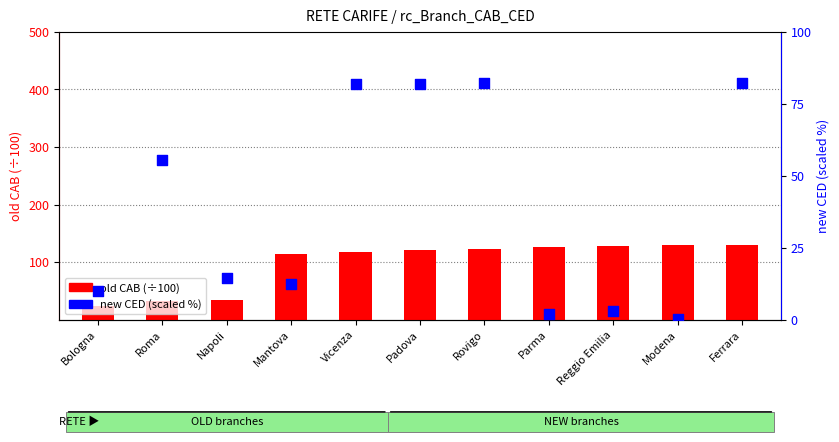

What are all the series names shown in the legend?

old CAB (÷100), new CED (scaled %)